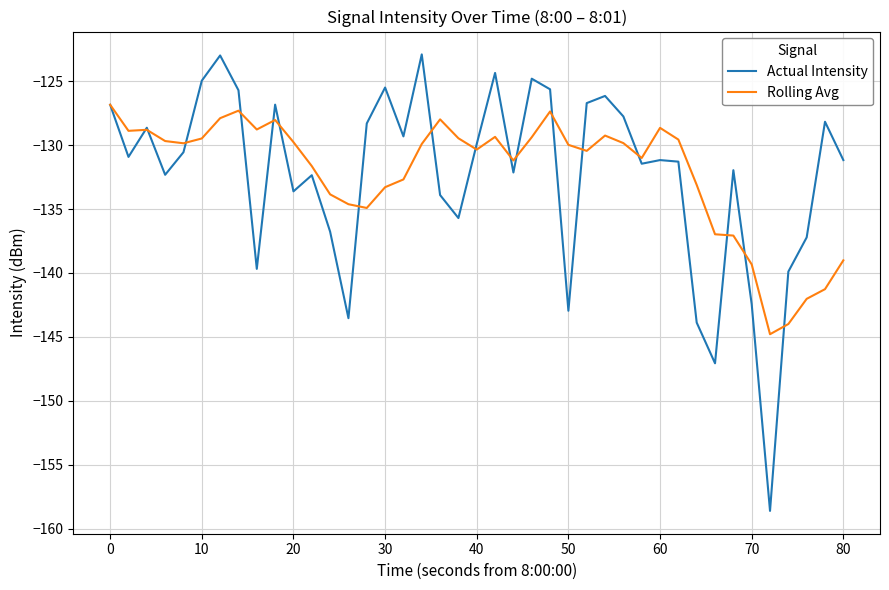

How many lines are shown in the chart?

2